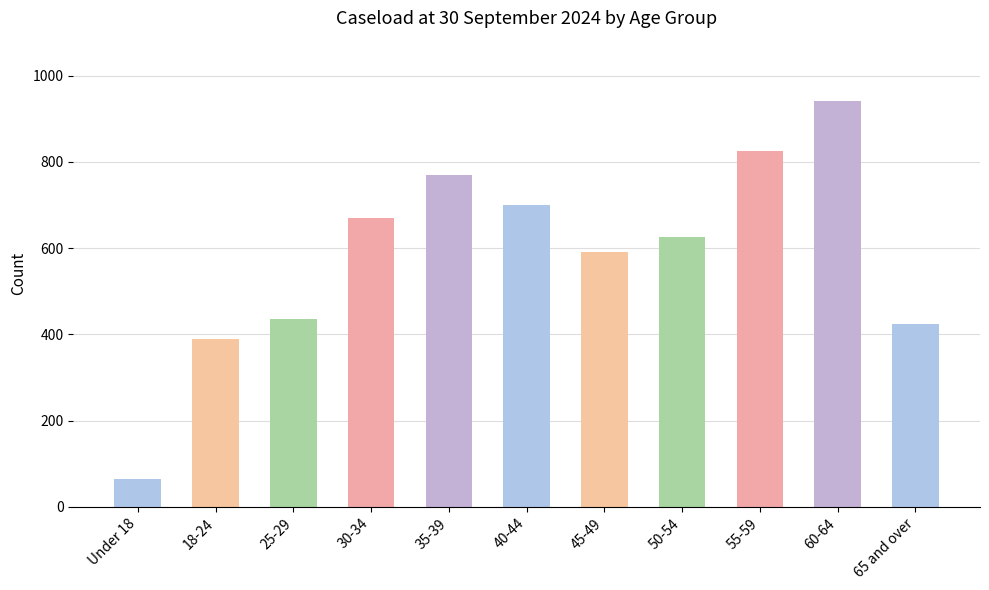

Reading left to right, extract all data points from this chart.

65	390	435	670	770	700	590	625	825	940	425